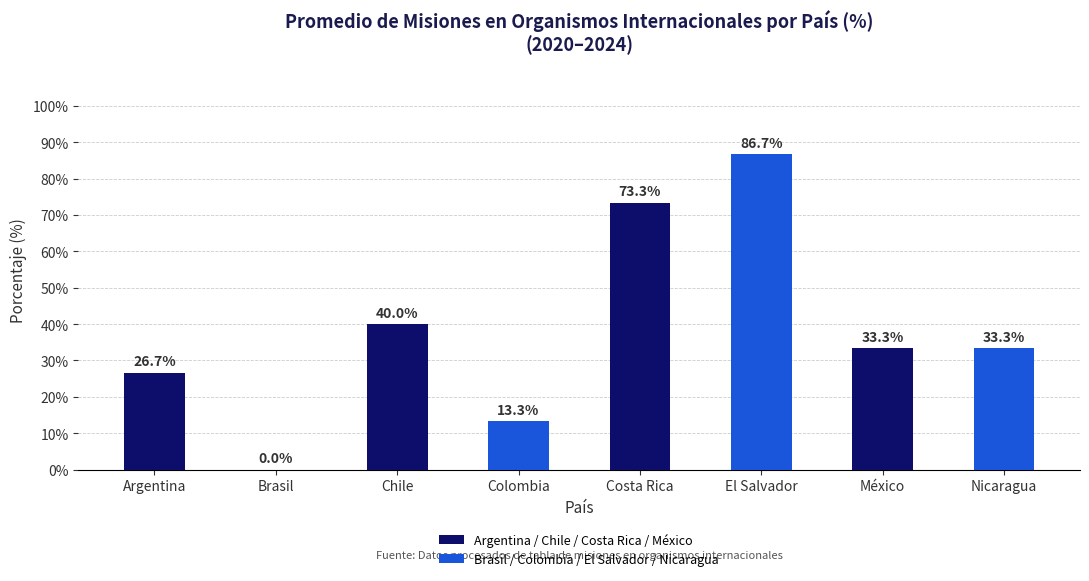

Count the number of data series in this chart.

1